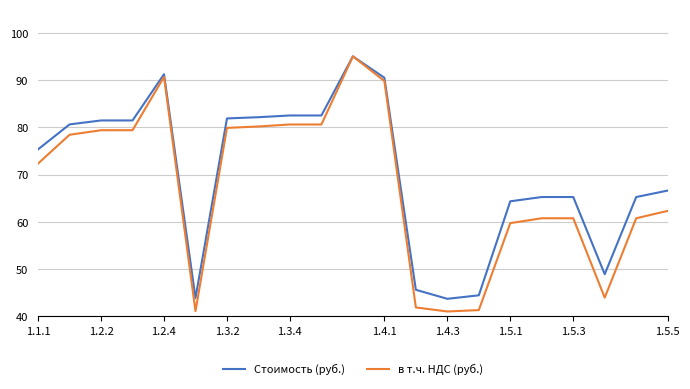

Which series has the largest total across all categories?

Стоимость (руб.)